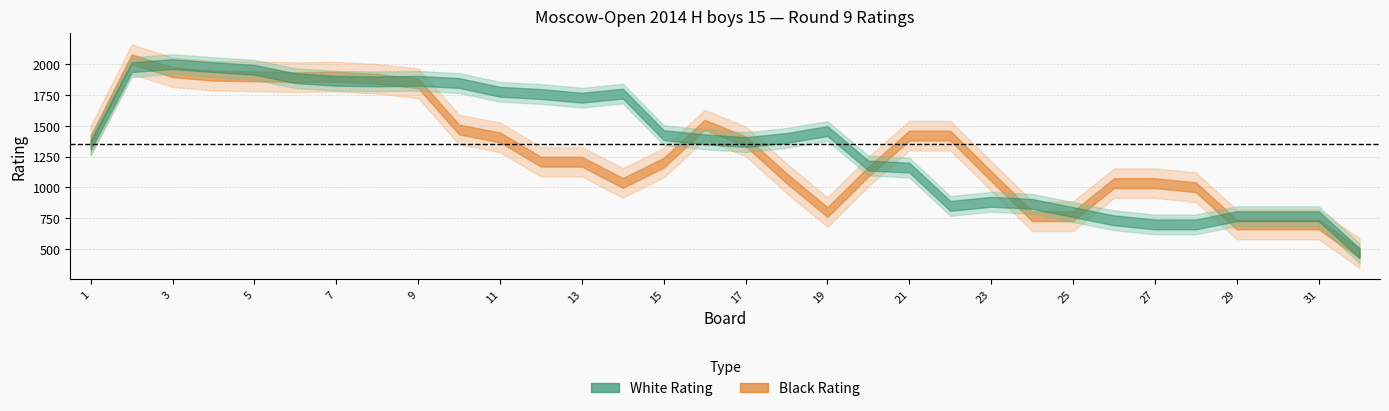

Is the value of White Rating at 9 greater than the value of Black Rating at 30?

Yes